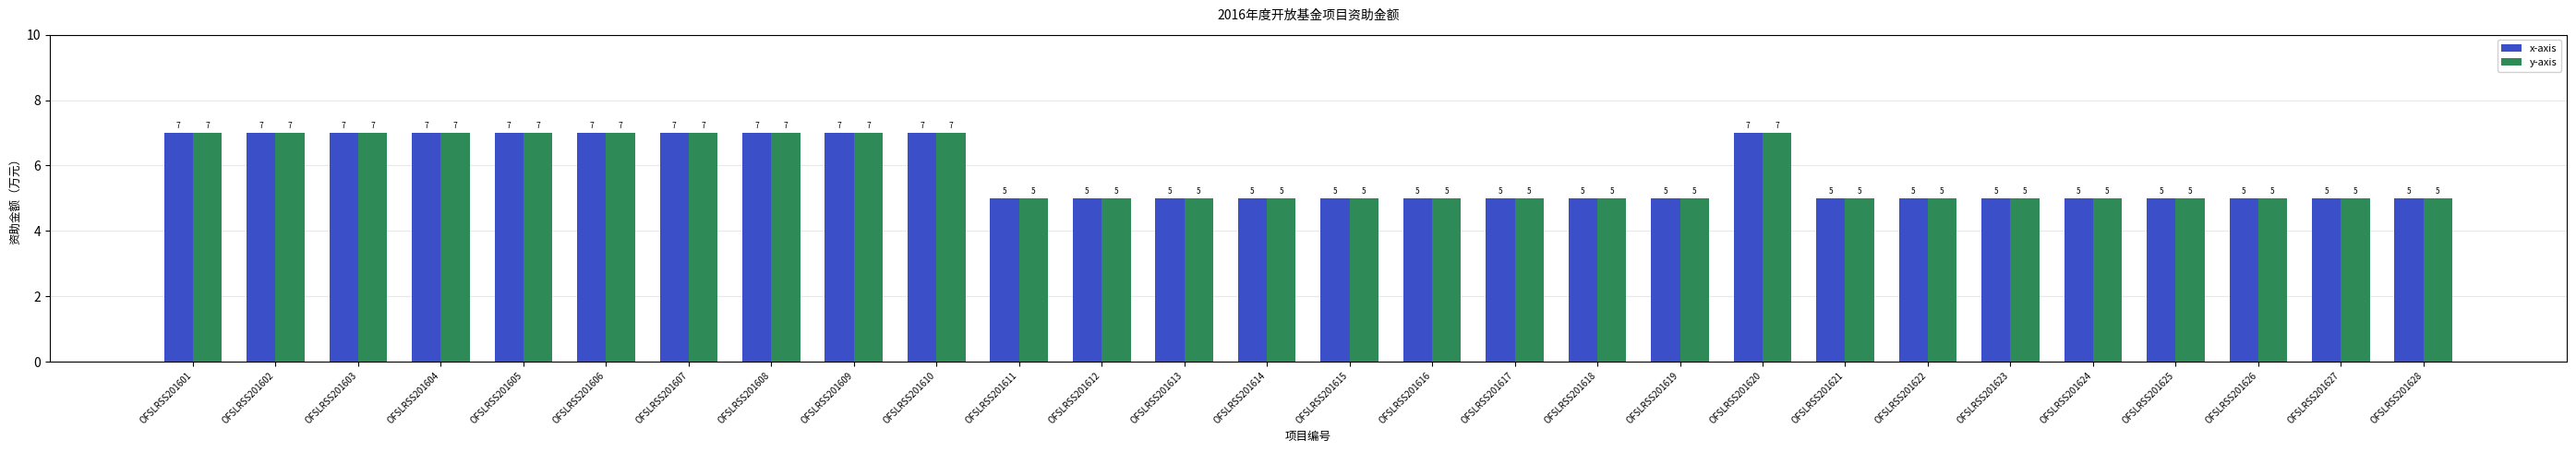

How many x-axis values are between 5 and 7?

28